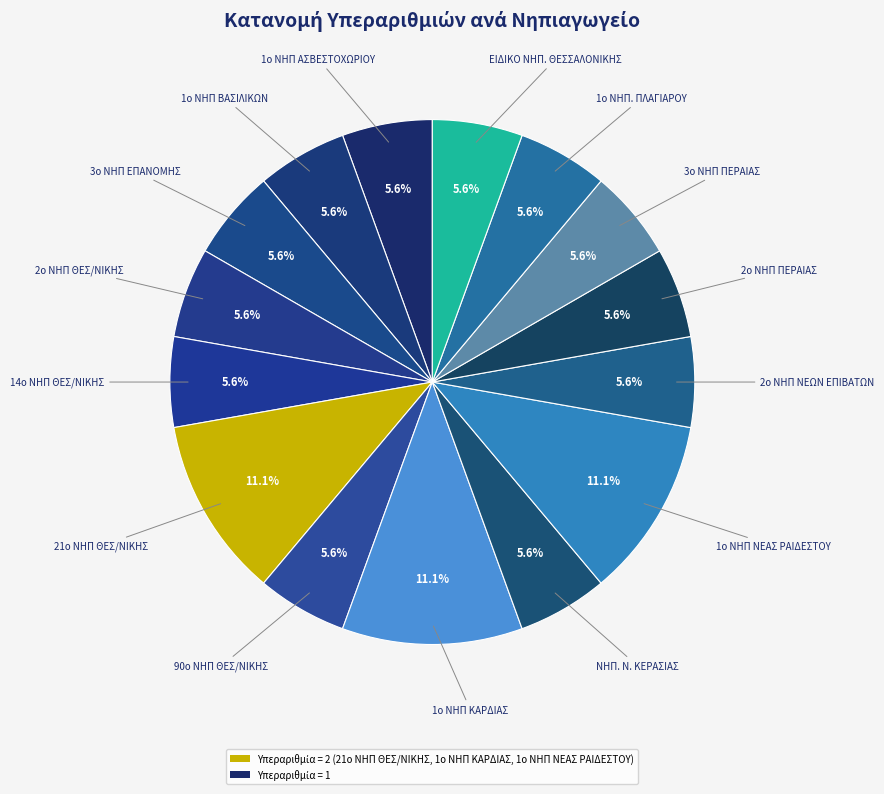

Count the number of slices in the pie.

15